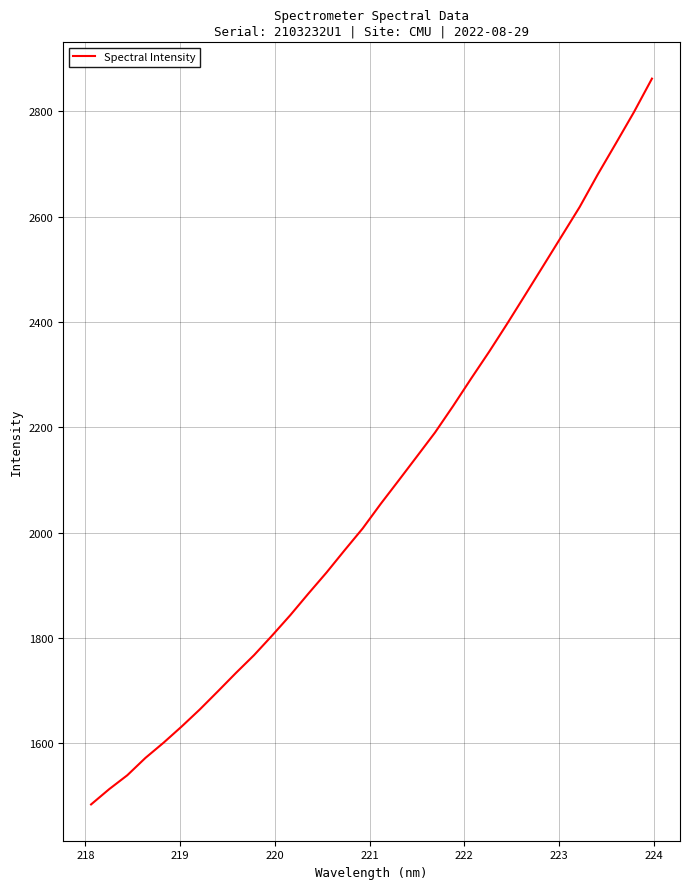

What is the smallest value displayed?

1484.1